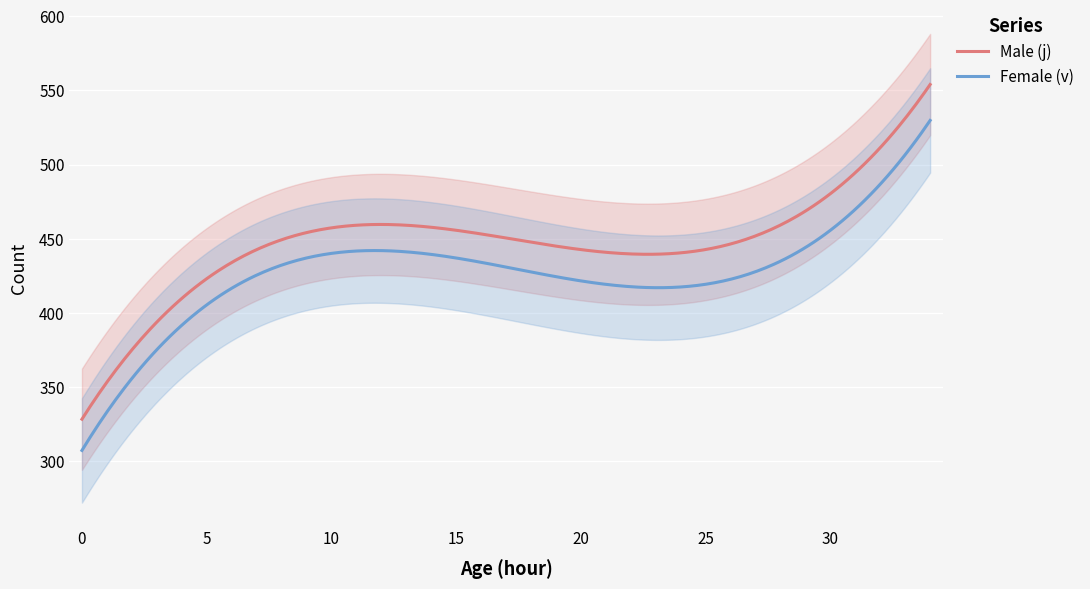

How many data points does each series have?

35